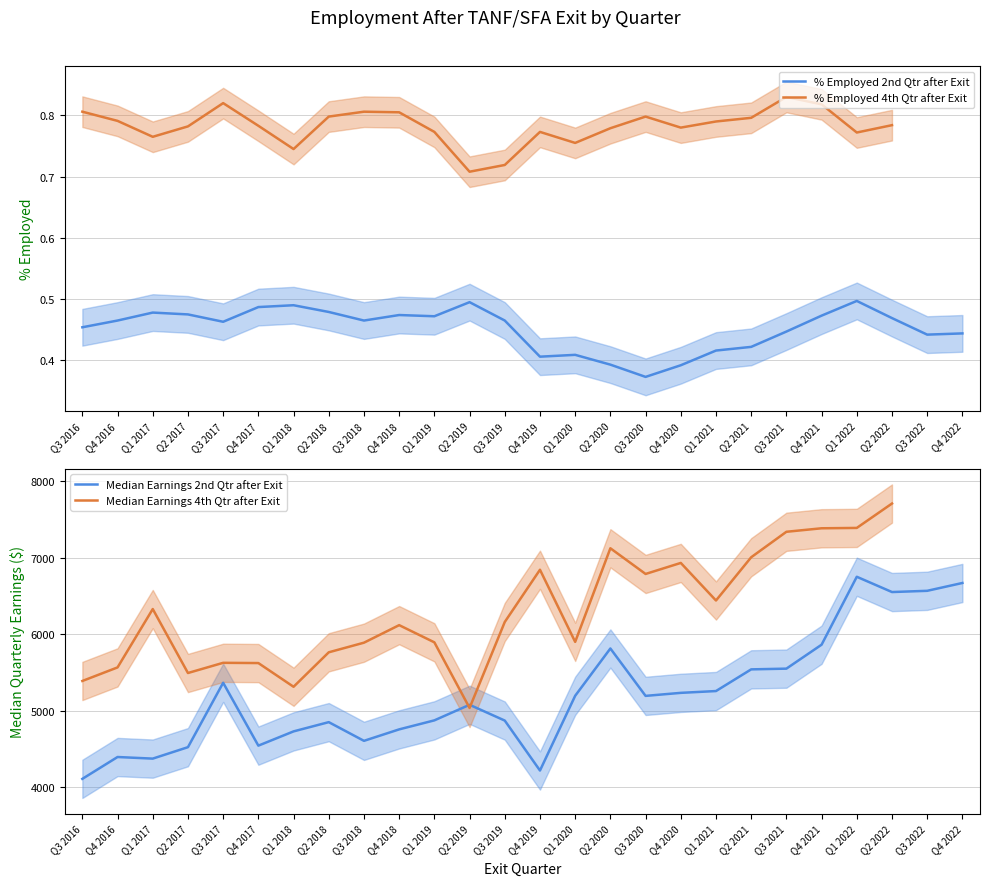

At which label is % Employed 2nd Qtr after Exit closest to 0?

Q3 2020